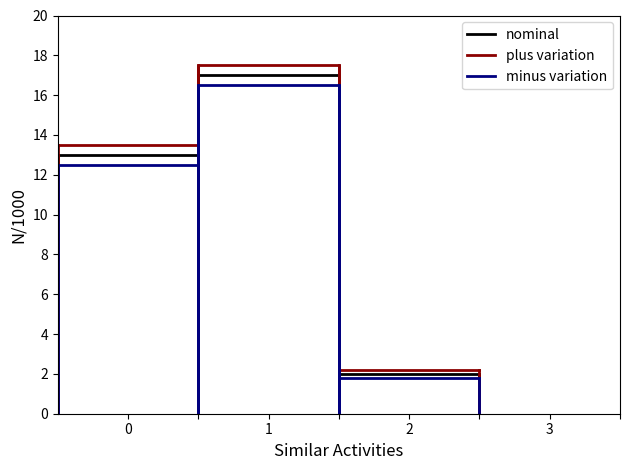

Which series has the widest spread of values?

plus variation